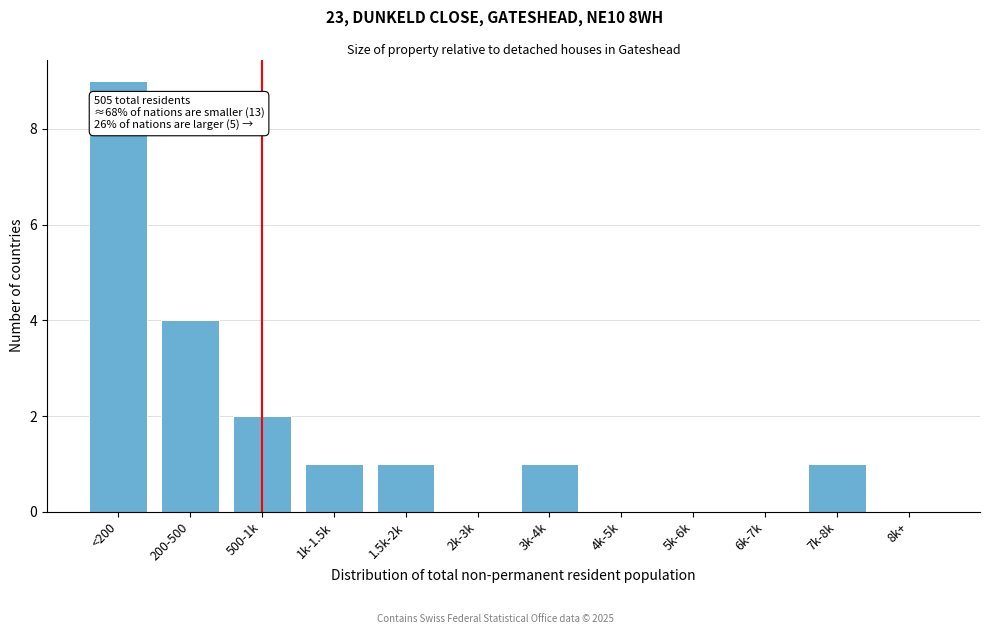

Reading left to right, transcribe all the data shown in this chart.

<200=9	200-500=4	500-1k=2	1k-1.5k=1	1.5k-2k=1	2k-3k=0	3k-4k=1	4k-5k=0	5k-6k=0	6k-7k=0	7k-8k=1	8k+=0